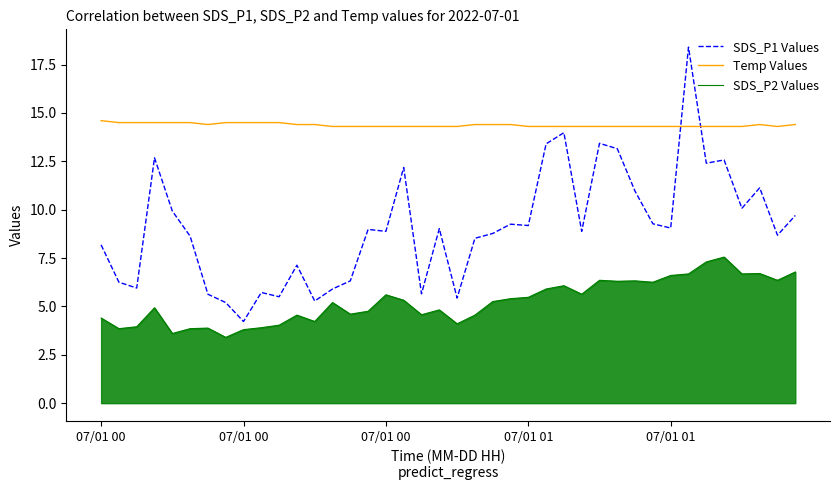

What is the difference between the maximum and minimum values in the SDS_P1 Values series?

14.2